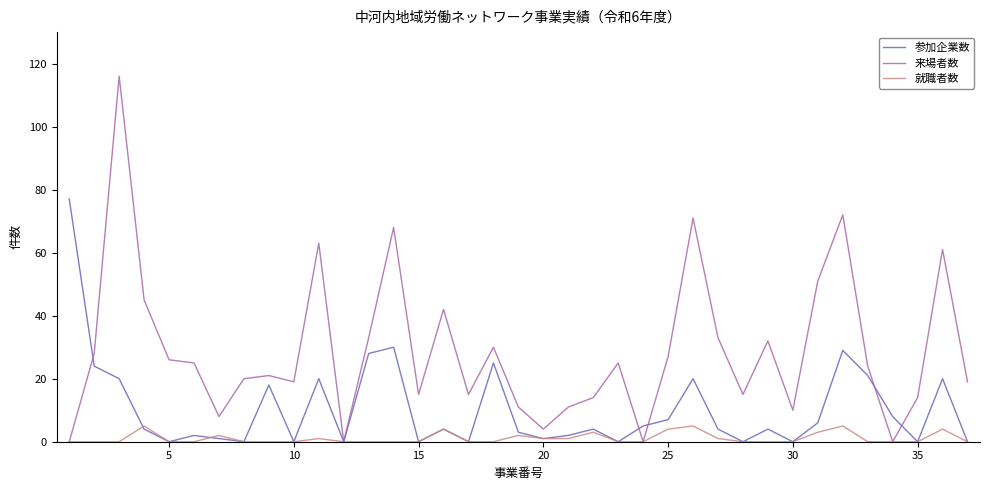

Count the number of data series in this chart.

3